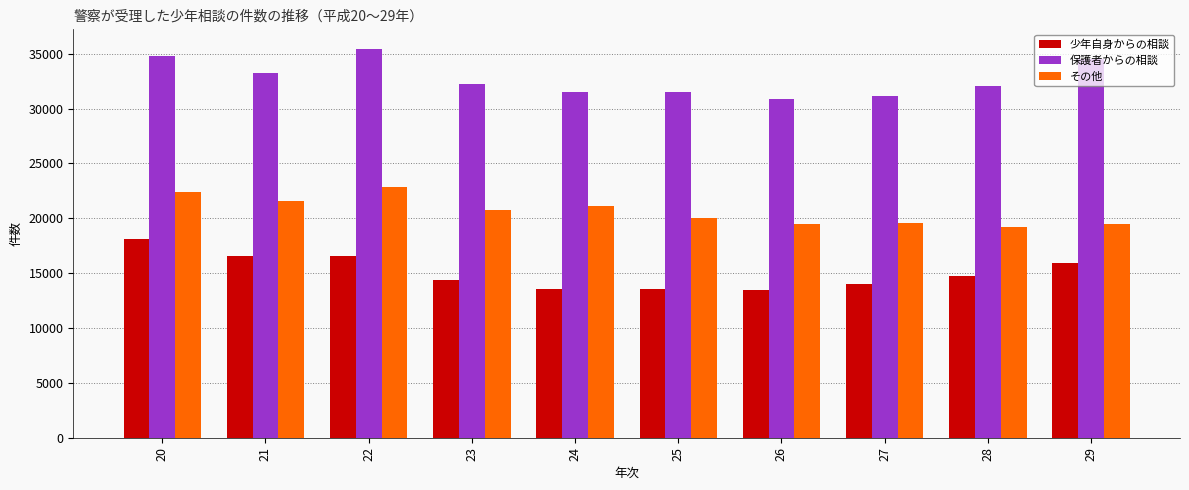

What is the total value across all series at 23?

67391